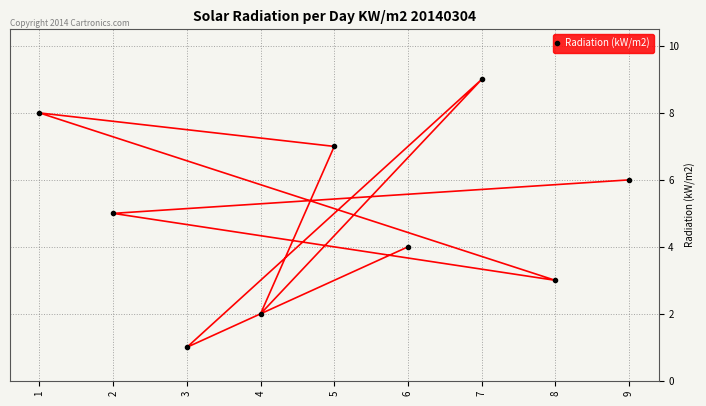

List the labels in order of value, smallest first.

3, 4, 8, 6, 2, 9, 5, 1, 7